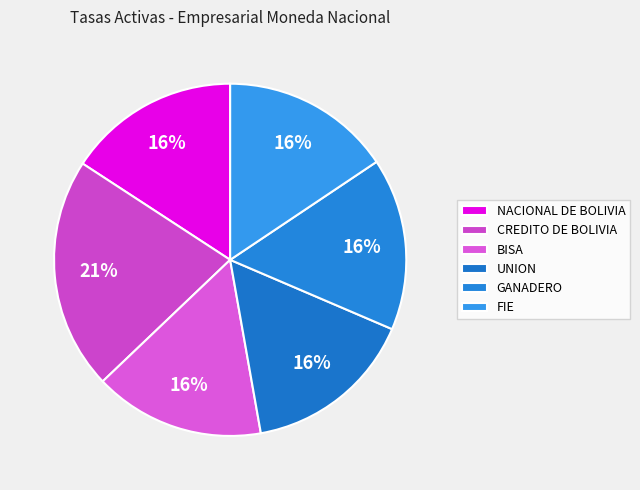

Is it true that CREDITO DE BOLIVIA is 14% of the pie?

False